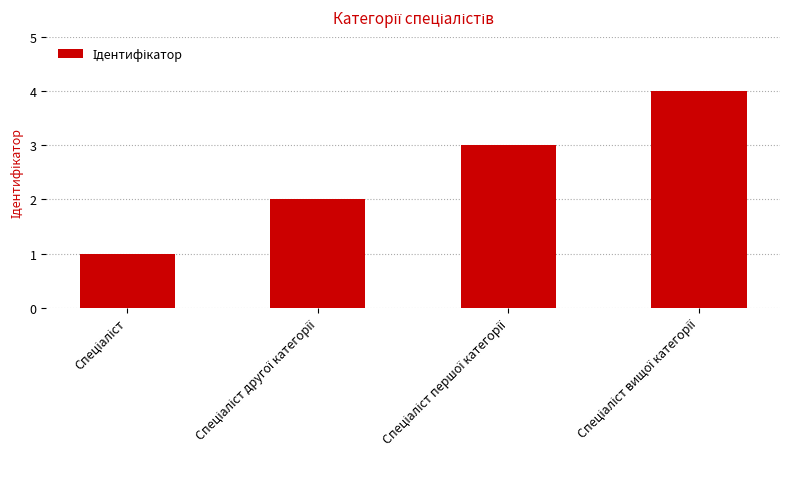

What is the difference between the maximum and minimum values?

3